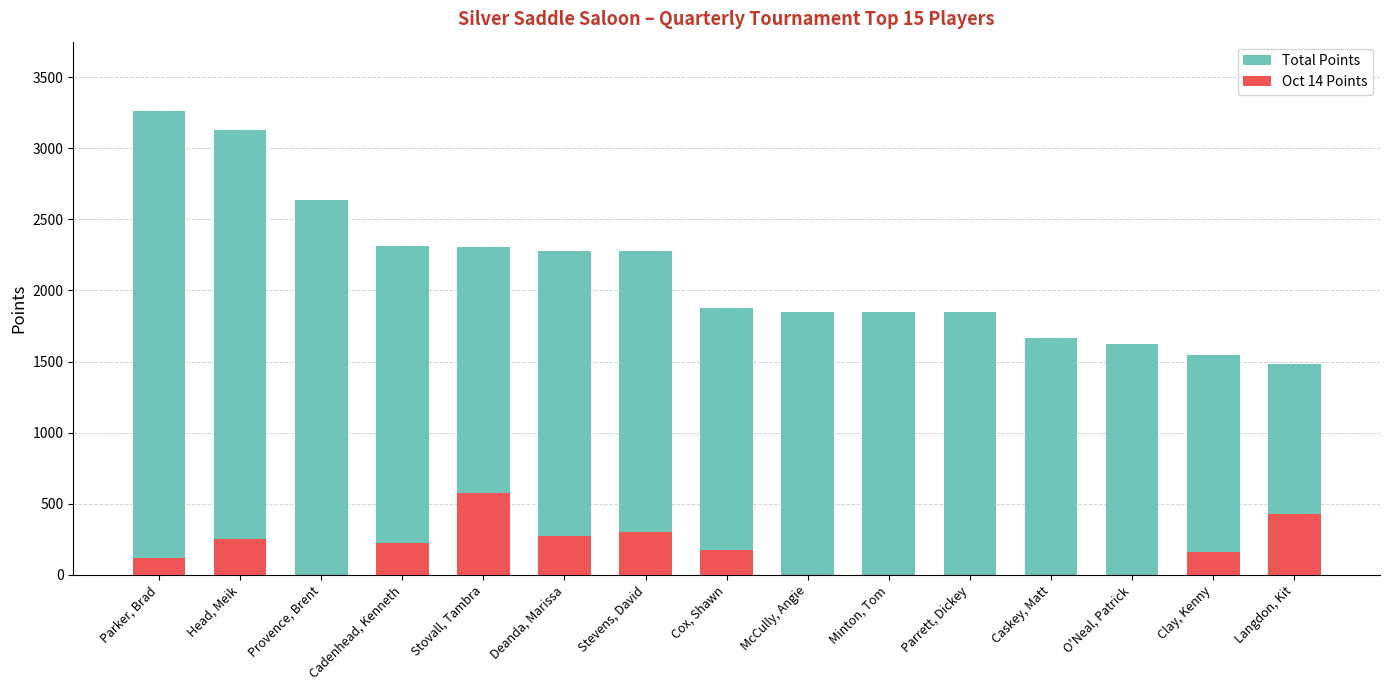

Which category has the highest value in the Total Points series?

Parker, Brad